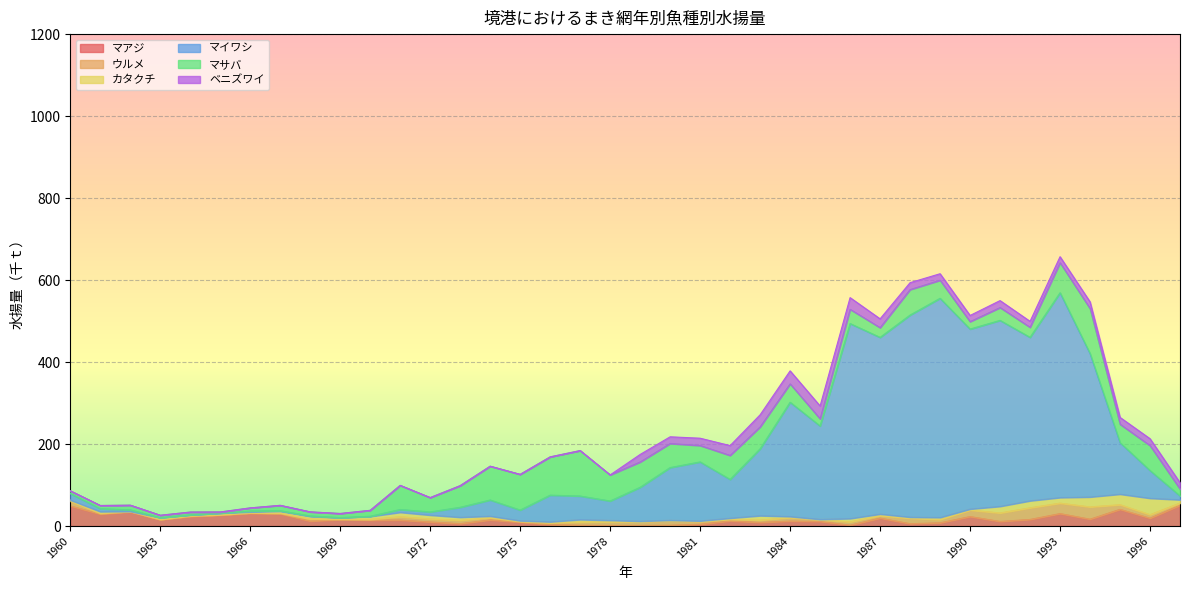

What is the difference between the highest and lowest values at 1972?

34.9